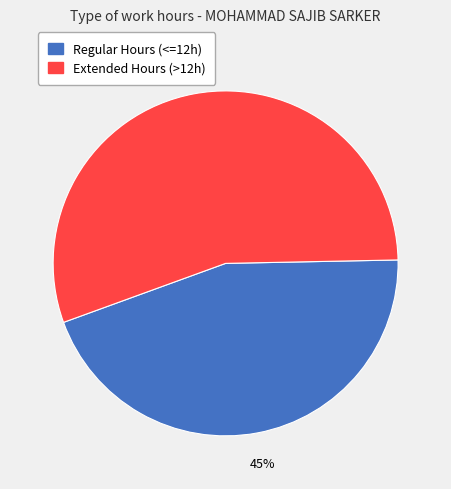

To the nearest percent, what is the difference between the largest and smallest slice percentages?

10%